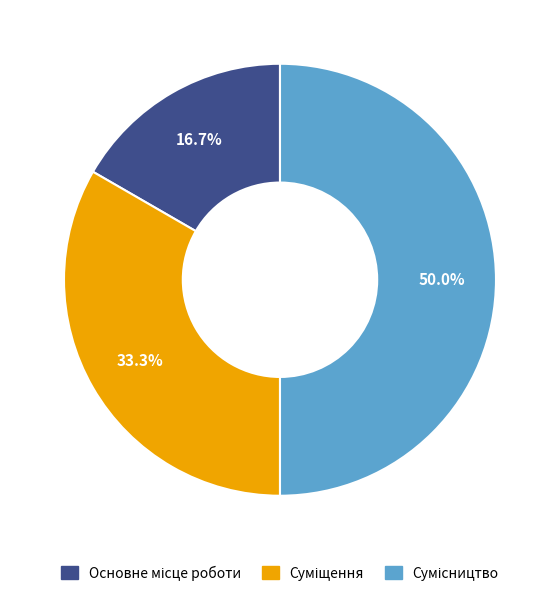

How many segments does this pie chart have?

3